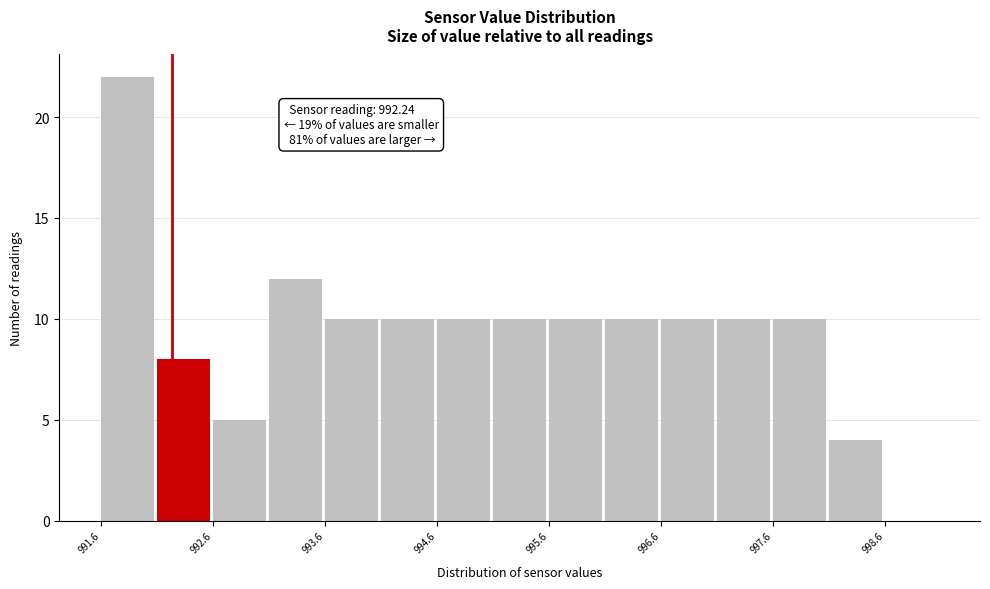

Which range on the x-axis has the tallest bar?

991.61 to 992.11